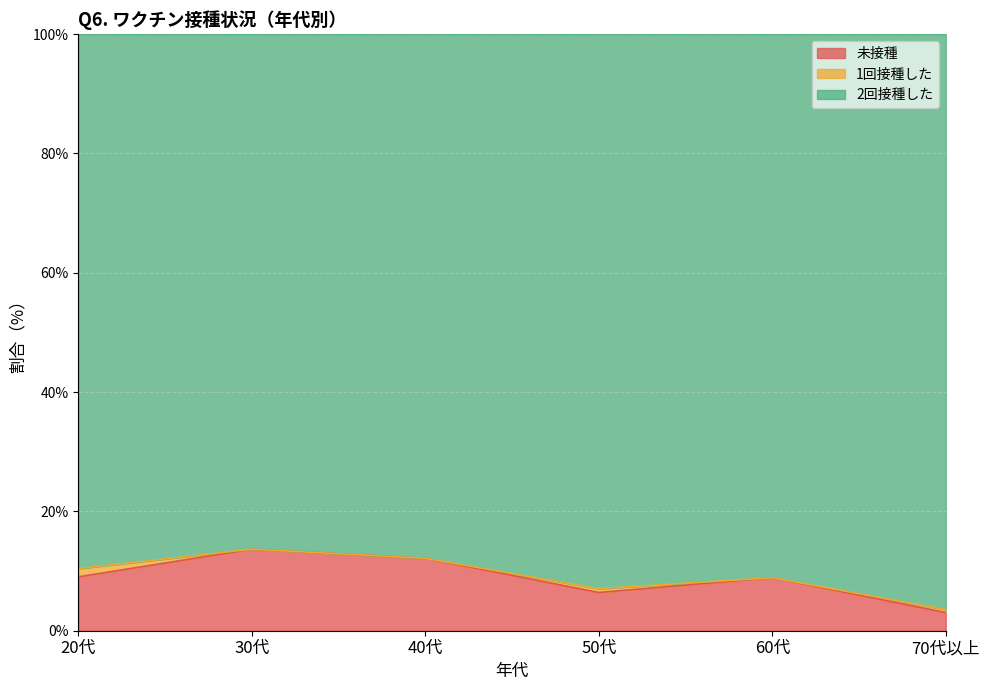

The value of 未接種 at 30代 is 13.7. True or false?

True